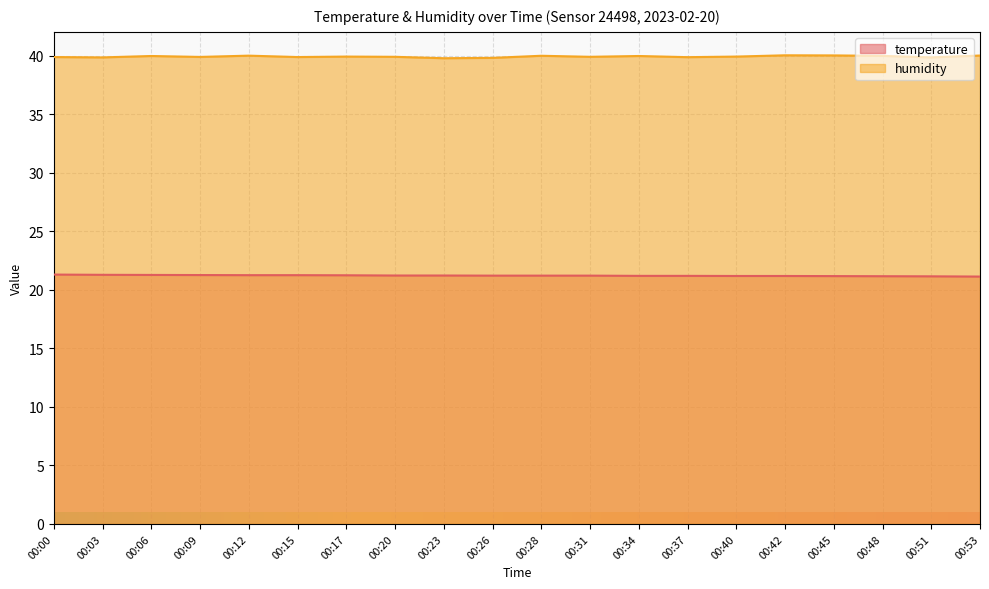

What is the difference between the highest and lowest values at 00:40?

18.7